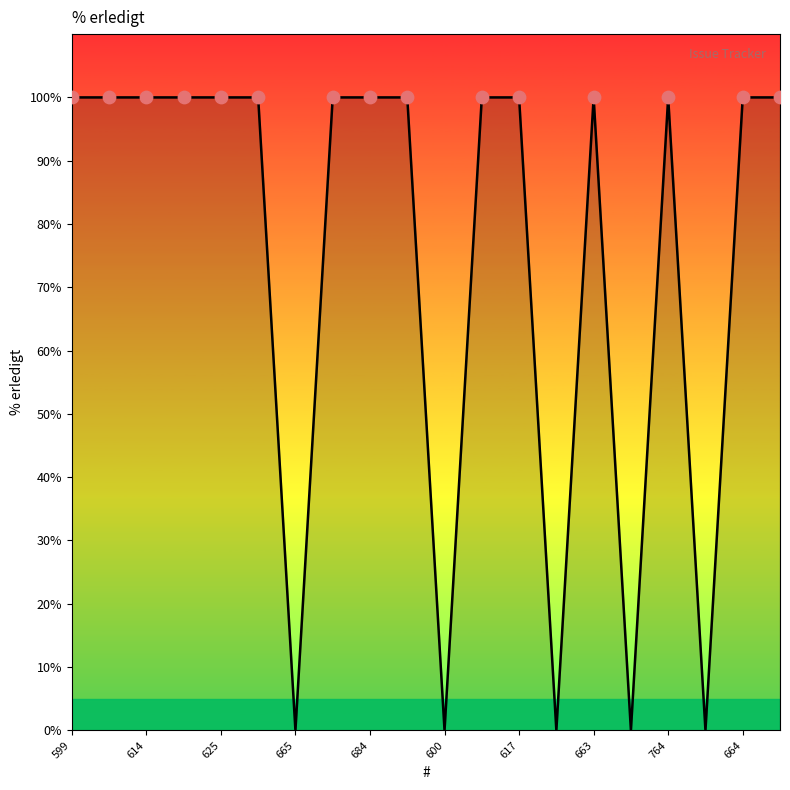

What is the difference between the maximum and minimum values?

100